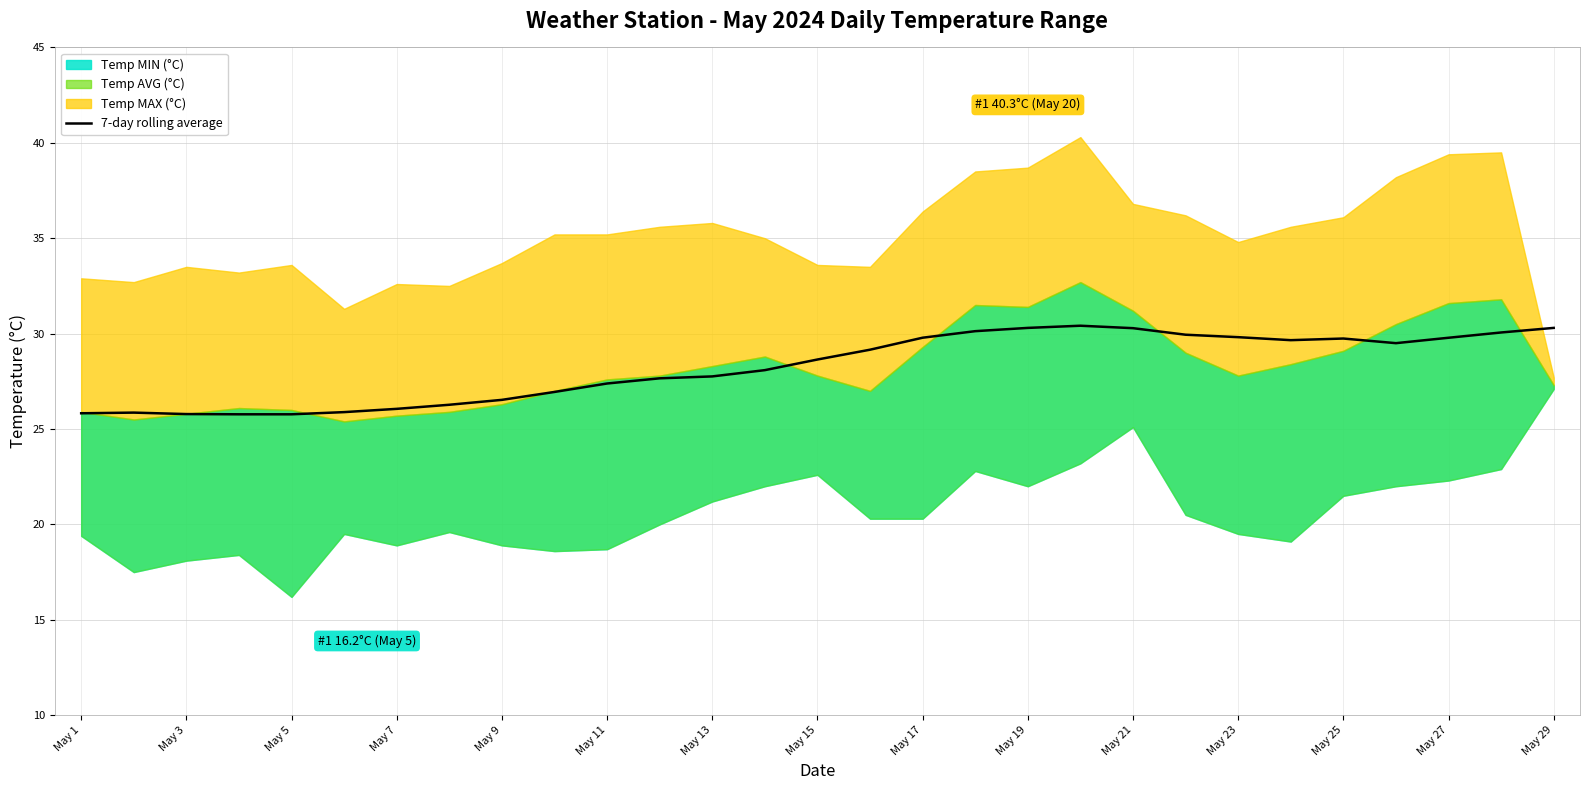

What is the value of the 16th point from the left?

29.2